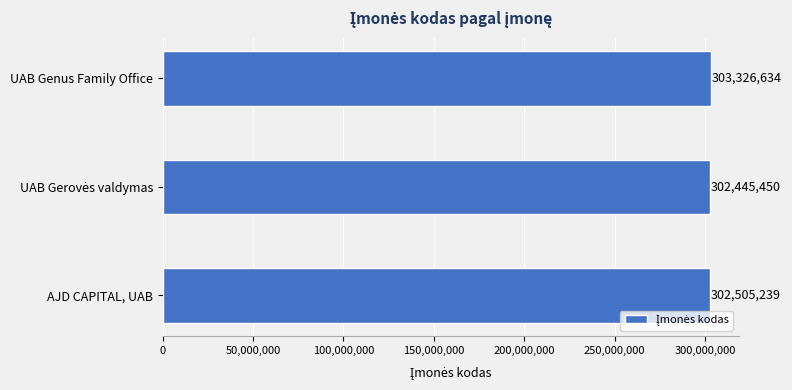

Does the chart contain stacked bars?

No